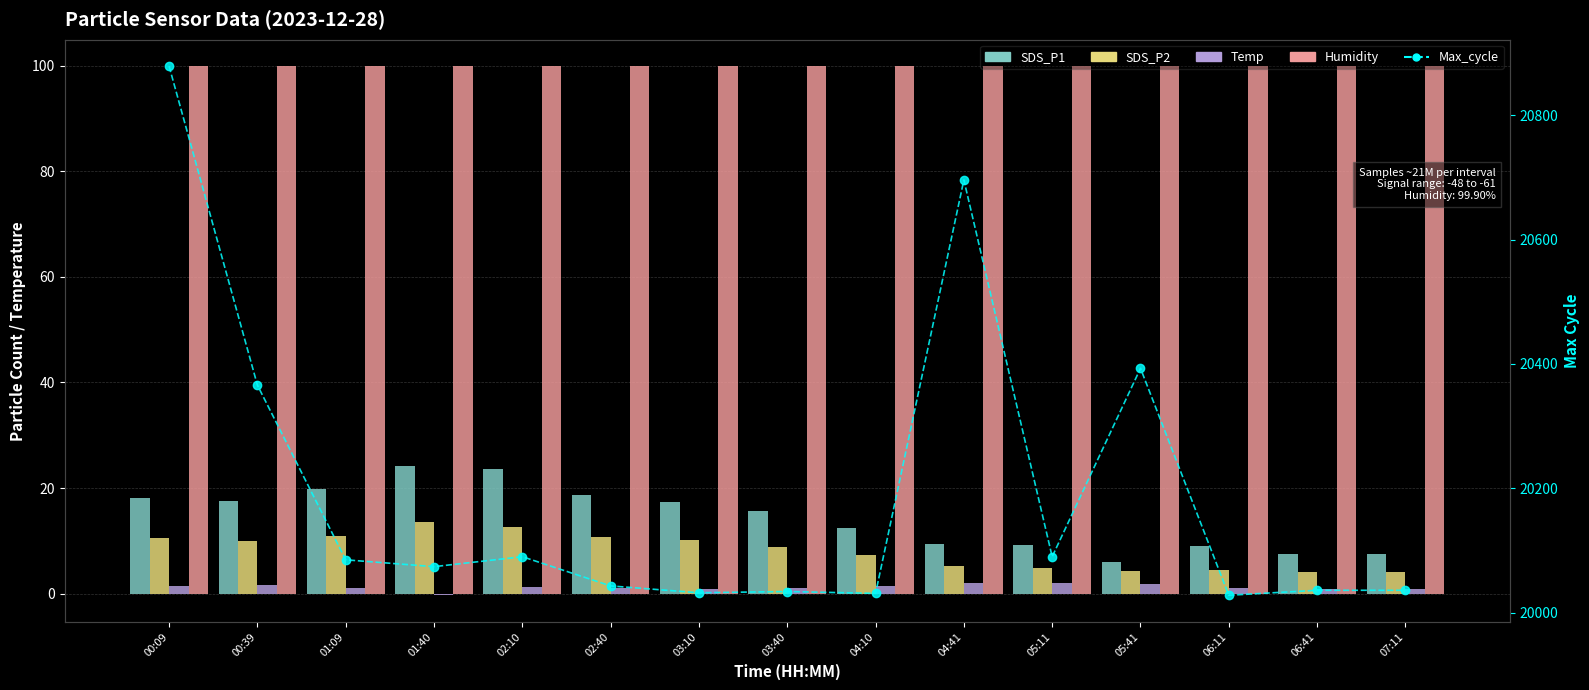

What is the difference between the maximum and minimum values in the SDS_P1 series?

18.3